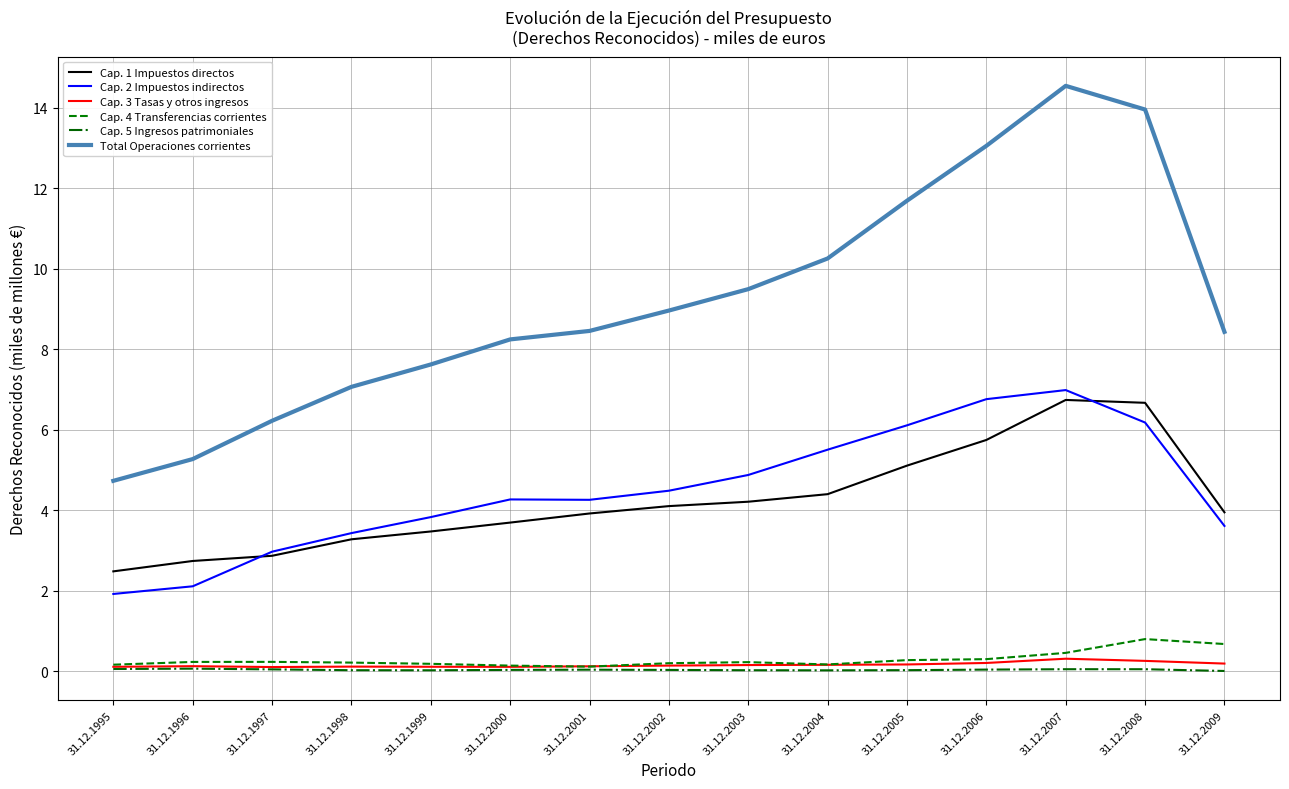

At which category does the chart reach its peak across all series?

31.12.2007